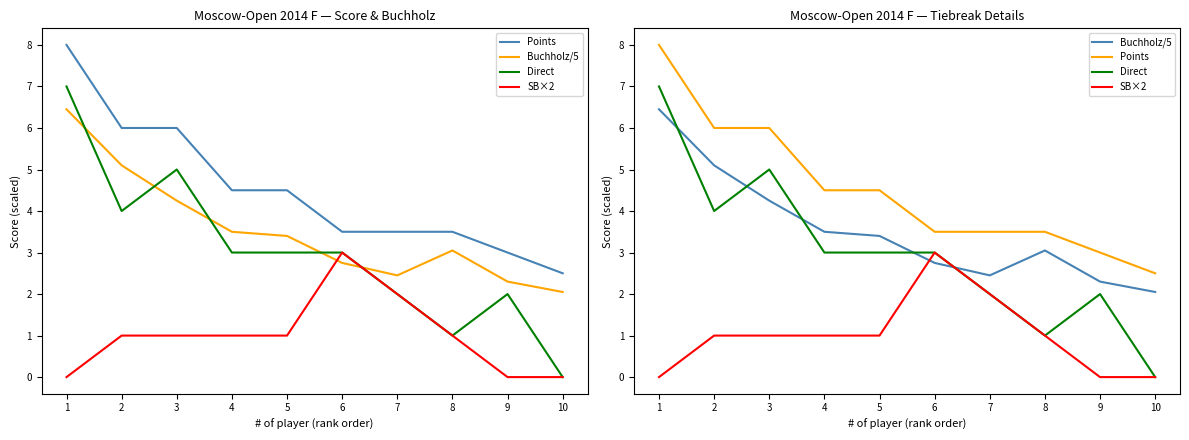

How many values in the Points series are below 4?

5